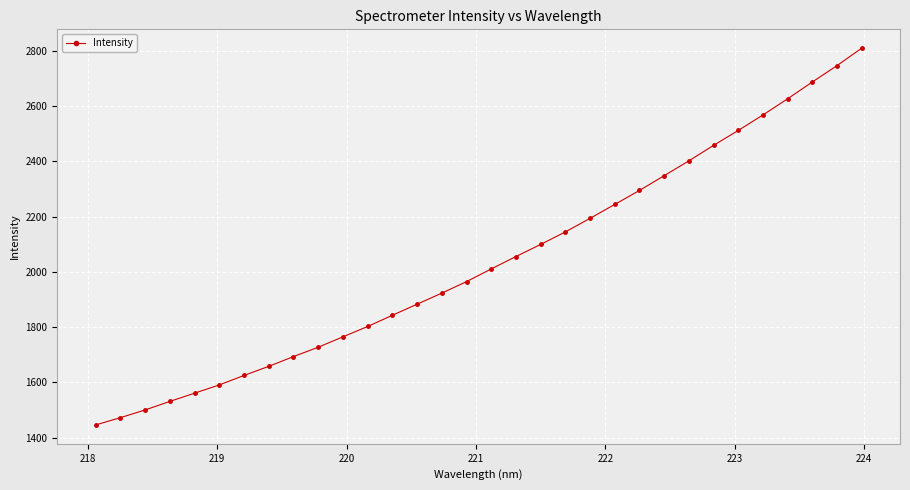

Reading right to left, transcribe all the data shown in this chart.

2810.3	2747.2	2687.8	2627.0	2568.5	2512.3	2458.3	2402.1	2348.5	2295.0	2244.5	2193.9	2144.8	2099.5	2055.7	2010.7	1964.7	1923.2	1883.0	1842.9	1802.3	1764.7	1727.2	1693.2	1657.9	1624.9	1590.6	1560.7	1530.8	1499.9	1471.9	1445.6